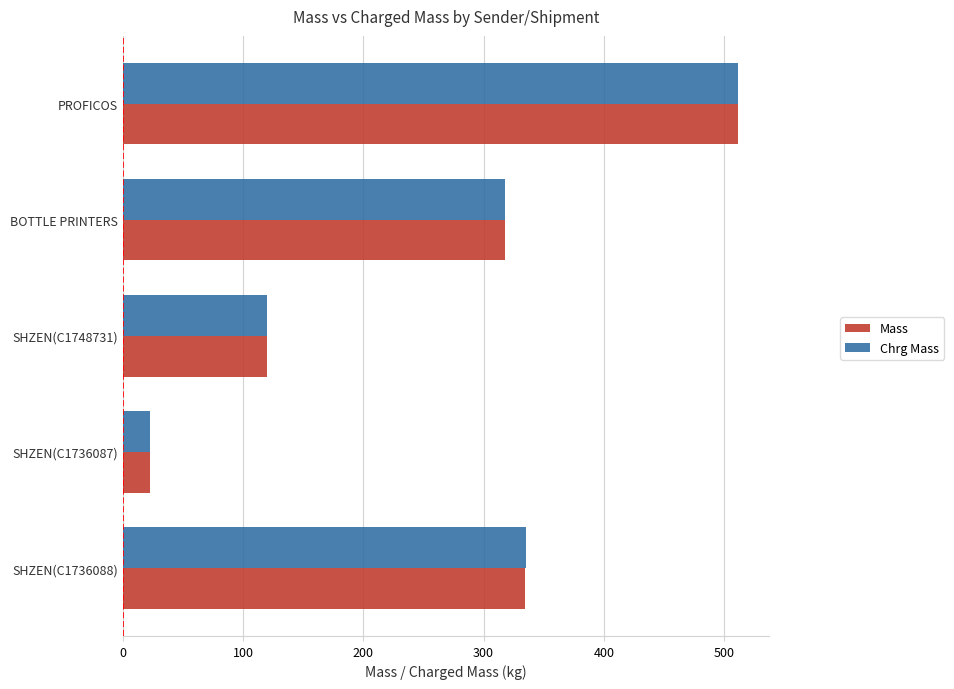

Where is Mass nearest to the value 267?

BOTTLE PRINTERS